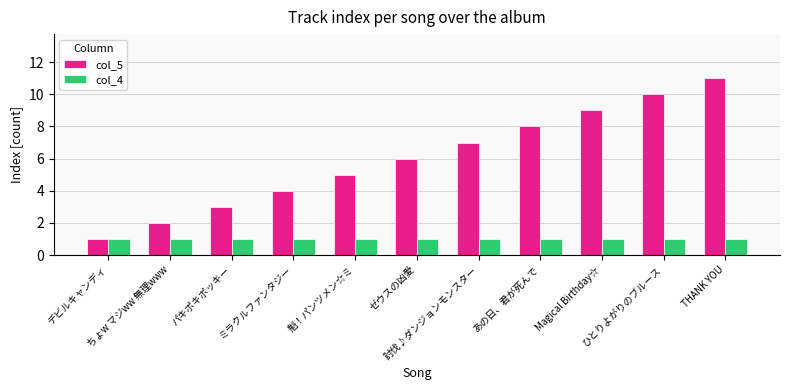

Which series has the largest range (max minus min)?

col_5